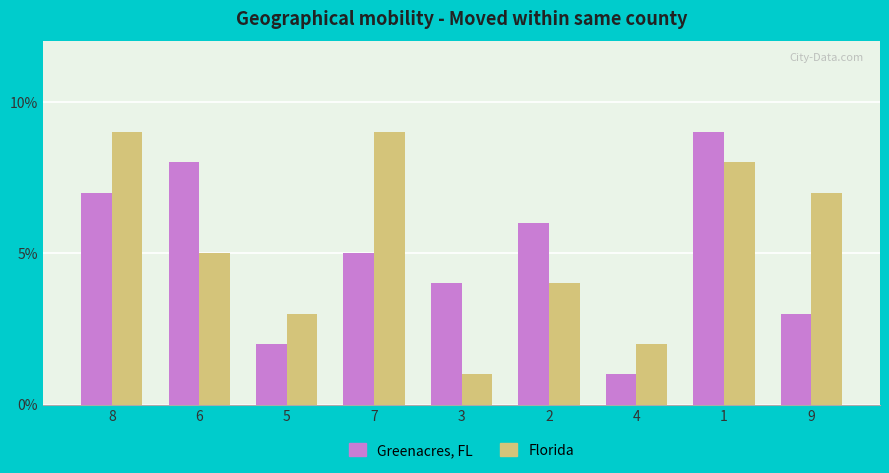

At which label is Florida closest to 5?

6